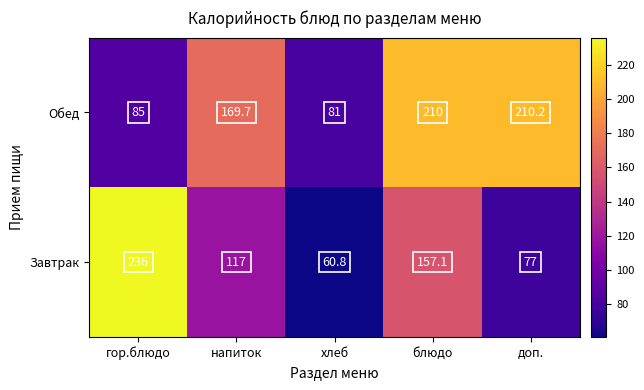

At how many categories does at least one series exceed 103?

4